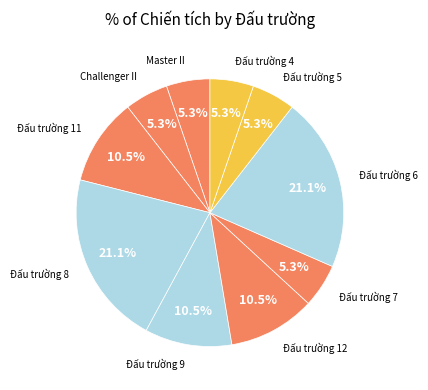

Count the number of slices in the pie.

10